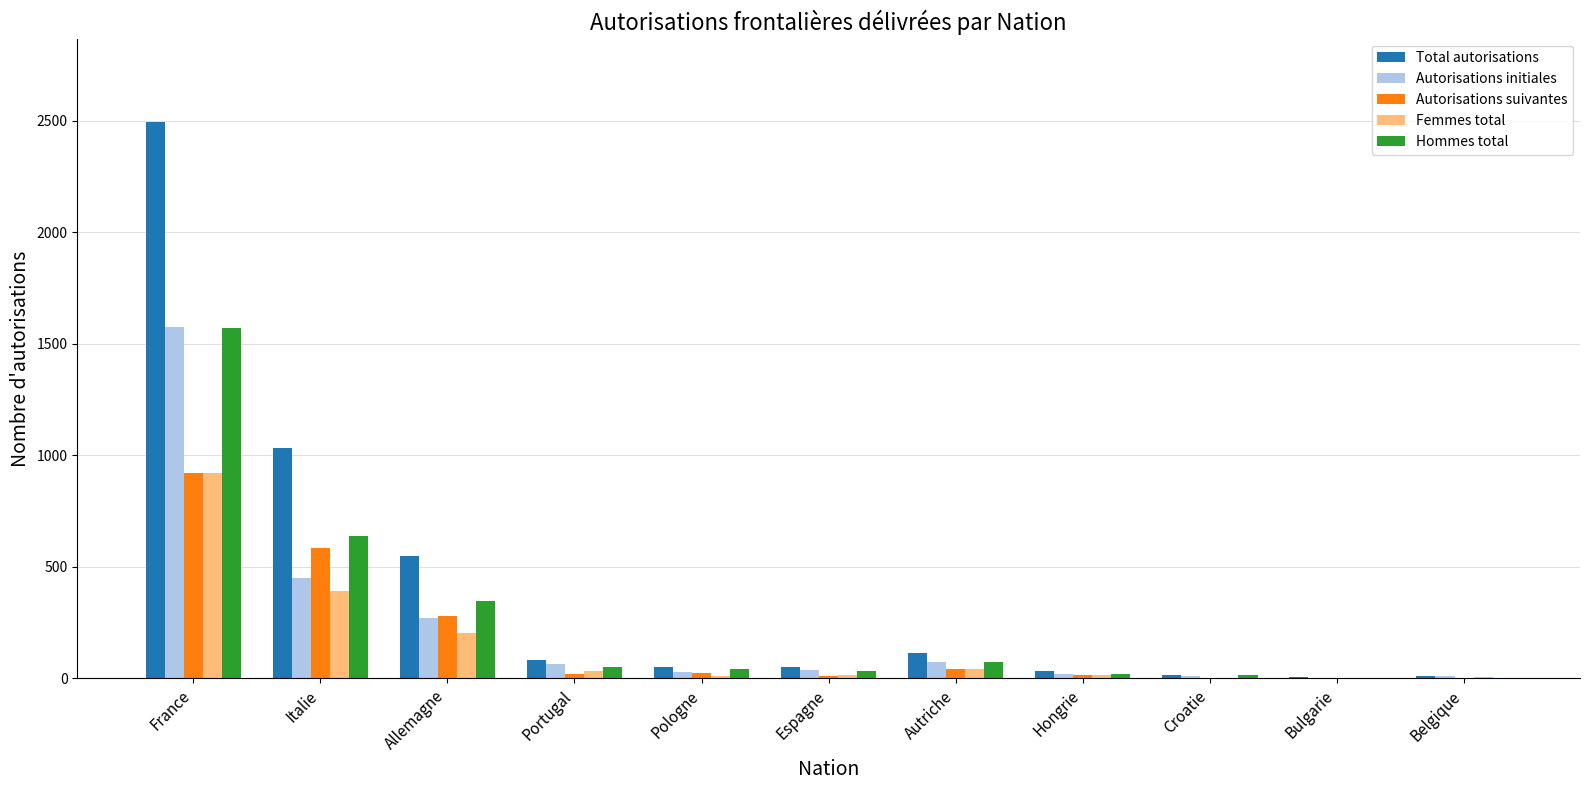

At which label is Total autorisations closest to 1249?

Italie